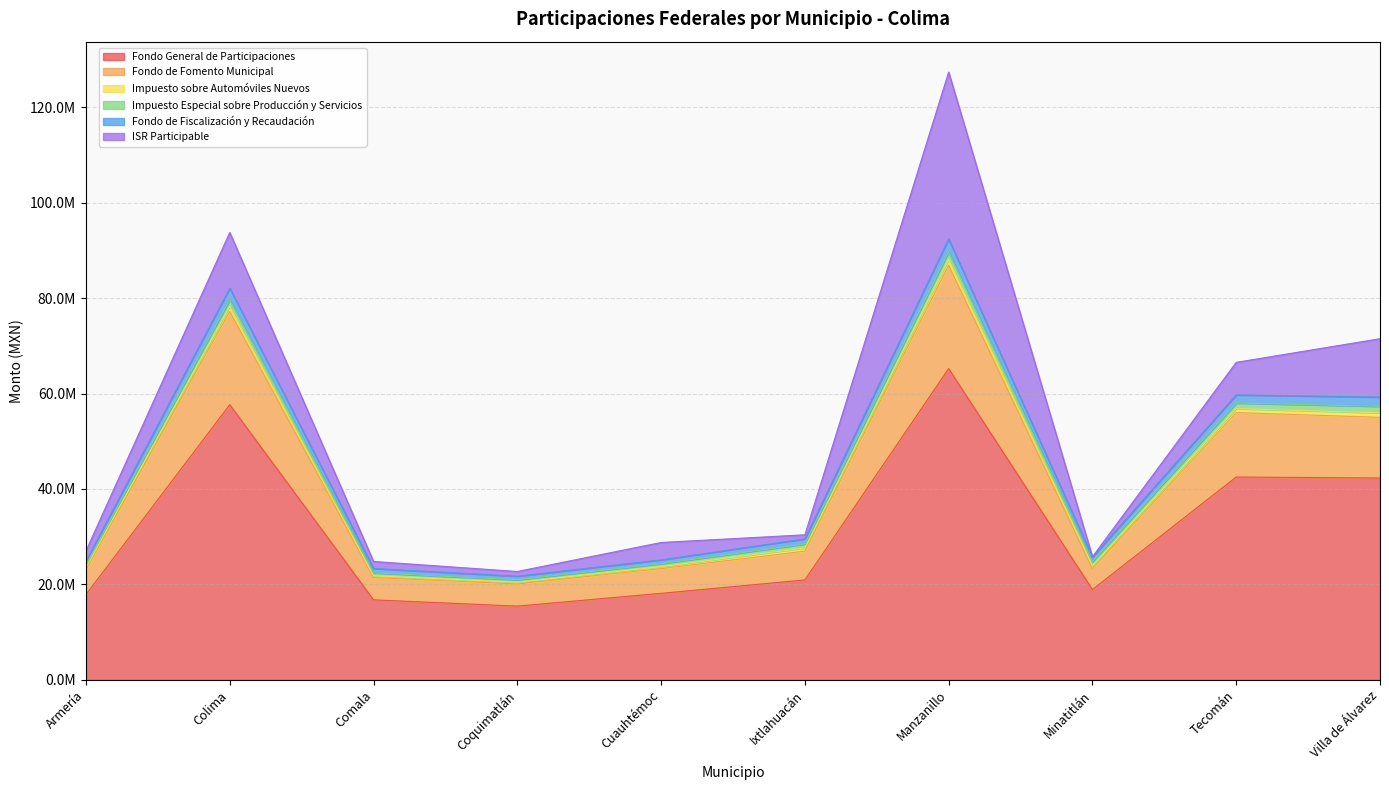

Does the chart have visible grid lines?

Yes